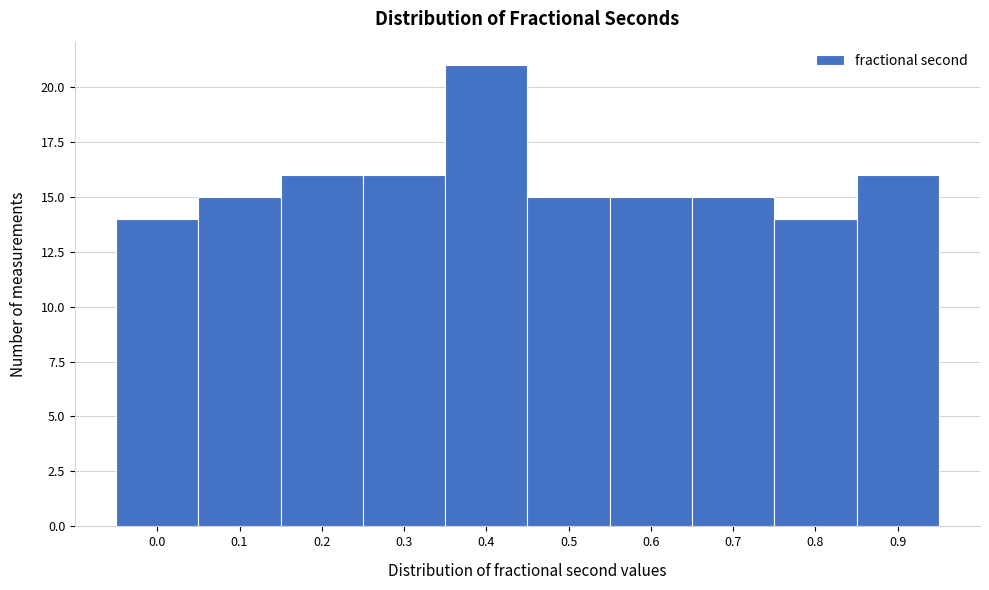

Reading left to right, extract all data points from this chart.

14	15	16	16	21	15	15	15	14	16